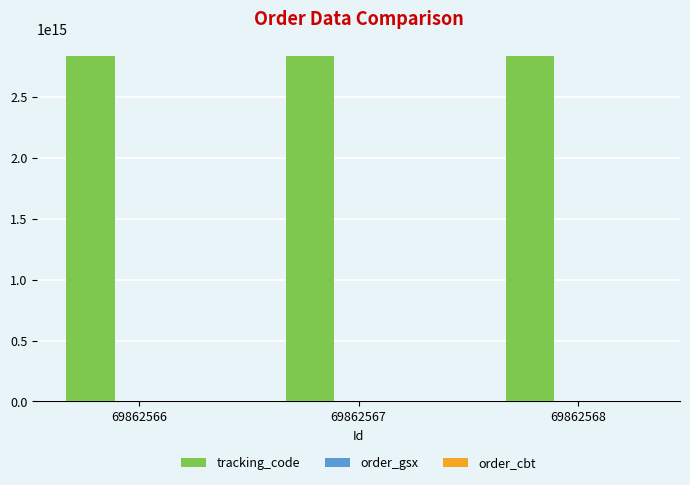

What is the highest value of the order_gsx series?

590784